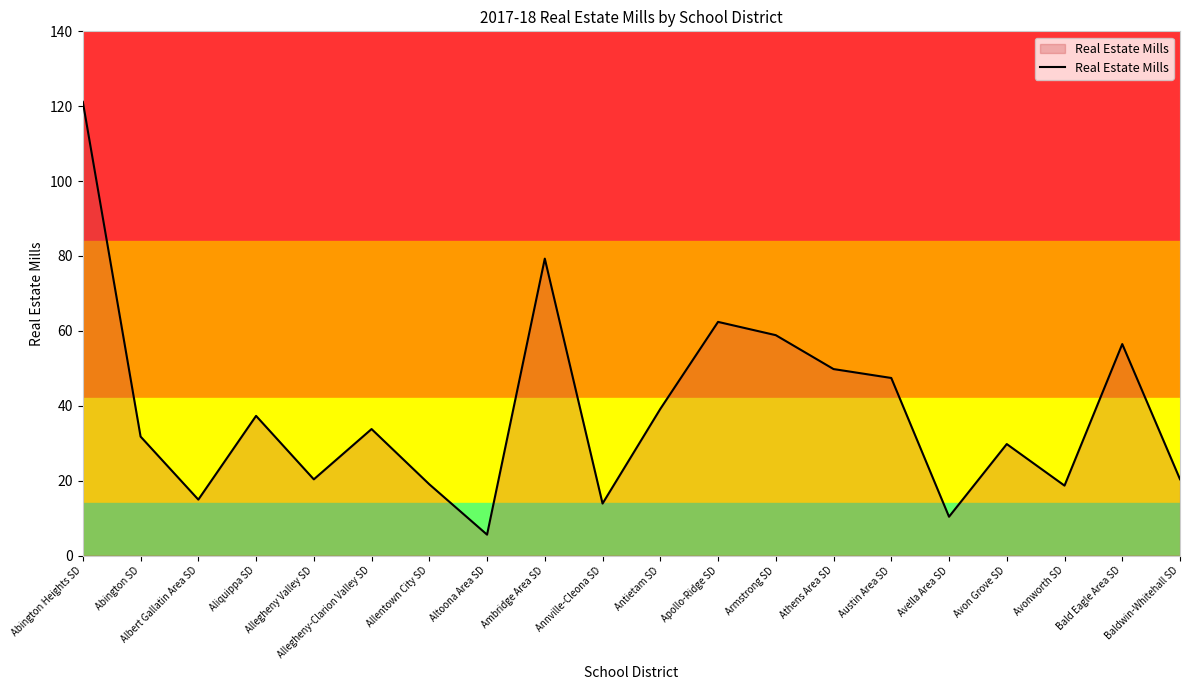

What is the sum of the values at Allegheny Valley SD and Altoona Area SD?

25.9